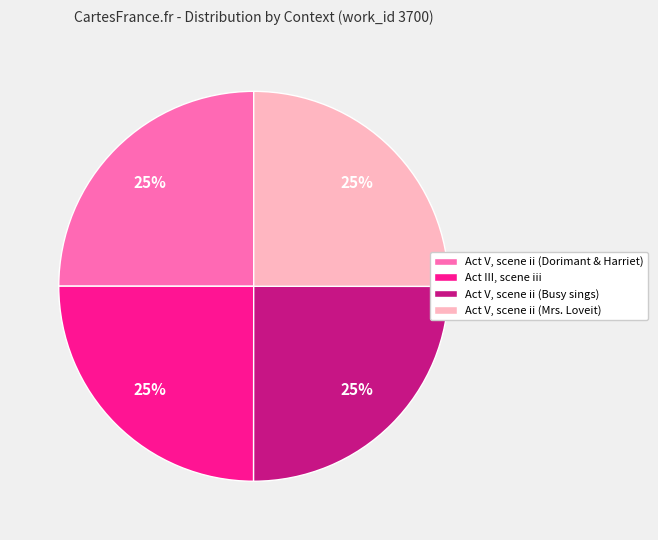

How many segments does this pie chart have?

4